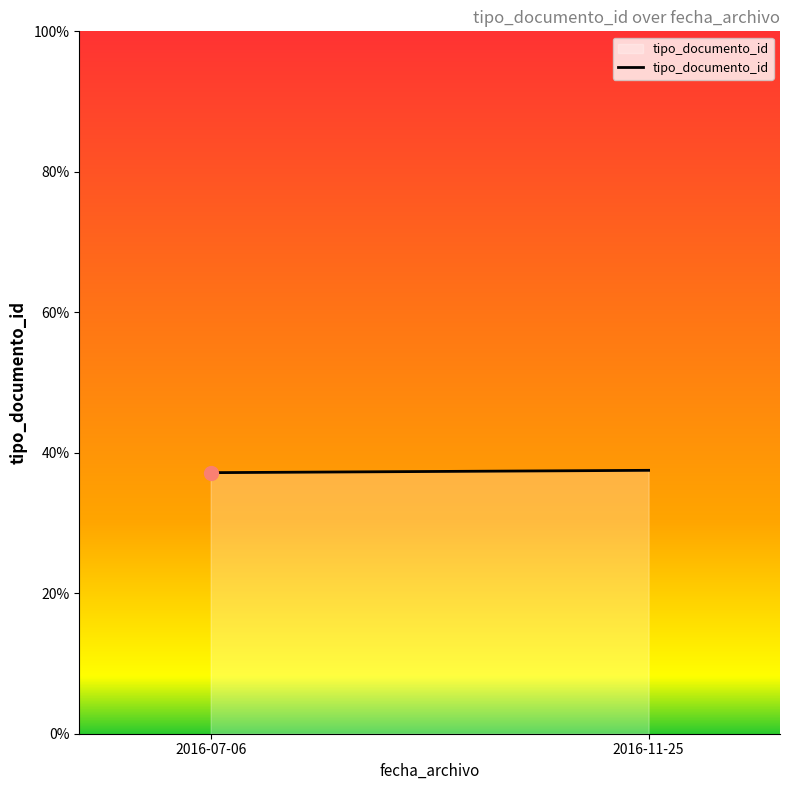

What is the value of the 1st point from the left?

37.2